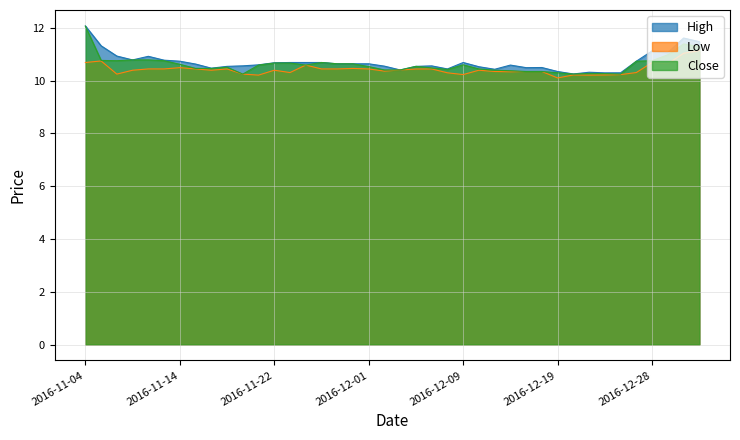

List the series in order of their overall mean, lowest first.

Low, Close, High